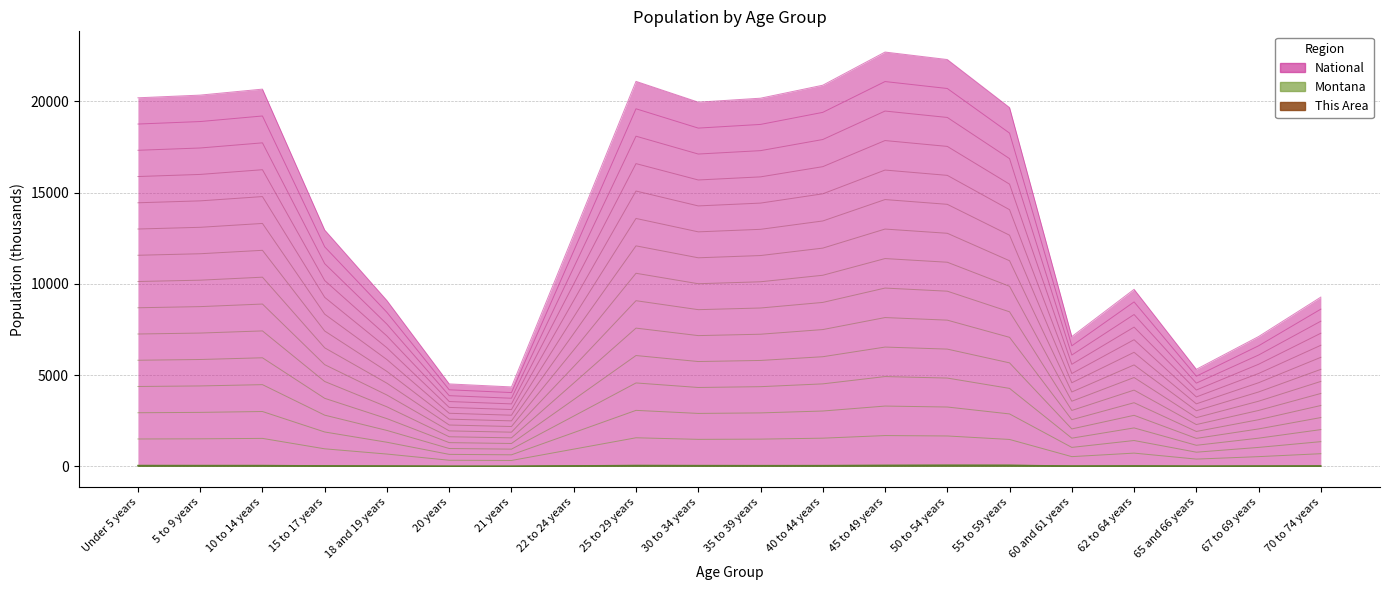

How many lines are shown in the chart?

3